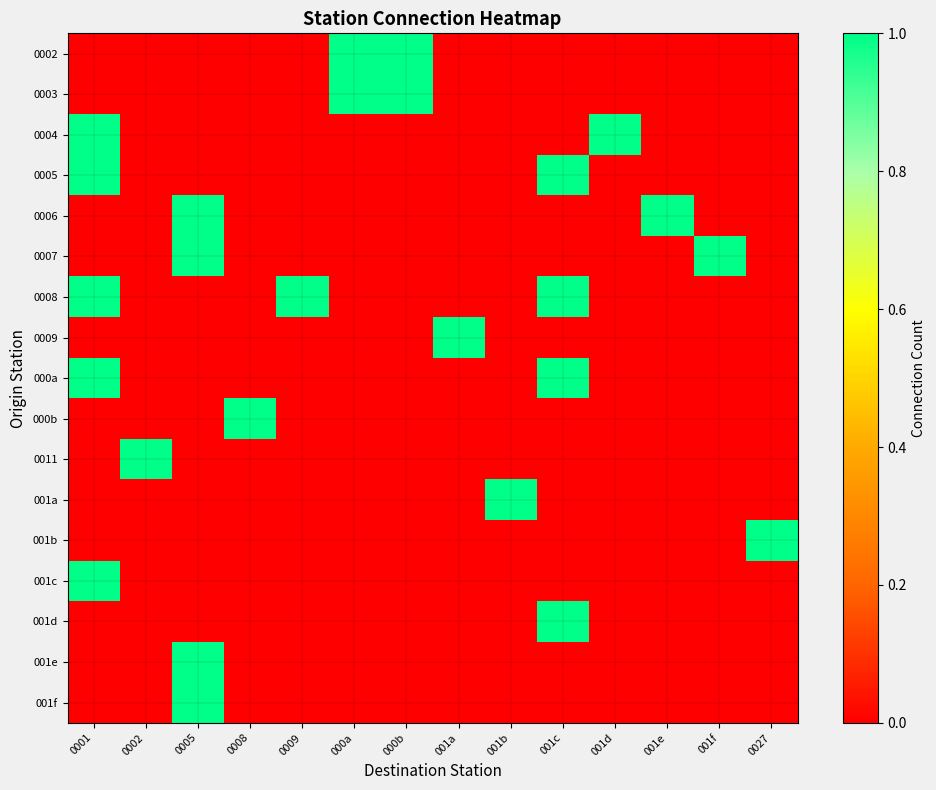

Reading left to right, what are all the values shown in this chart?

0002: 0001=0	0002=0	0005=0	0008=0	0009=0	000a=1	000b=1	001a=0	001b=0	001c=0	001d=0	001e=0	001f=0	0027=0
0003: 0001=0	0002=0	0005=0	0008=0	0009=0	000a=1	000b=1	001a=0	001b=0	001c=0	001d=0	001e=0	001f=0	0027=0
0004: 0001=1	0002=0	0005=0	0008=0	0009=0	000a=0	000b=0	001a=0	001b=0	001c=0	001d=1	001e=0	001f=0	0027=0
0005: 0001=1	0002=0	0005=0	0008=0	0009=0	000a=0	000b=0	001a=0	001b=0	001c=1	001d=0	001e=0	001f=0	0027=0
0006: 0001=0	0002=0	0005=1	0008=0	0009=0	000a=0	000b=0	001a=0	001b=0	001c=0	001d=0	001e=1	001f=0	0027=0
0007: 0001=0	0002=0	0005=1	0008=0	0009=0	000a=0	000b=0	001a=0	001b=0	001c=0	001d=0	001e=0	001f=1	0027=0
0008: 0001=1	0002=0	0005=0	0008=0	0009=1	000a=0	000b=0	001a=0	001b=0	001c=1	001d=0	001e=0	001f=0	0027=0
0009: 0001=0	0002=0	0005=0	0008=0	0009=0	000a=0	000b=0	001a=1	001b=0	001c=0	001d=0	001e=0	001f=0	0027=0
000a: 0001=1	0002=0	0005=0	0008=0	0009=0	000a=0	000b=0	001a=0	001b=0	001c=1	001d=0	001e=0	001f=0	0027=0
000b: 0001=0	0002=0	0005=0	0008=1	0009=0	000a=0	000b=0	001a=0	001b=0	001c=0	001d=0	001e=0	001f=0	0027=0
0011: 0001=0	0002=1	0005=0	0008=0	0009=0	000a=0	000b=0	001a=0	001b=0	001c=0	001d=0	001e=0	001f=0	0027=0
001a: 0001=0	0002=0	0005=0	0008=0	0009=0	000a=0	000b=0	001a=0	001b=1	001c=0	001d=0	001e=0	001f=0	0027=0
001b: 0001=0	0002=0	0005=0	0008=0	0009=0	000a=0	000b=0	001a=0	001b=0	001c=0	001d=0	001e=0	001f=0	0027=1
001c: 0001=1	0002=0	0005=0	0008=0	0009=0	000a=0	000b=0	001a=0	001b=0	001c=0	001d=0	001e=0	001f=0	0027=0
001d: 0001=0	0002=0	0005=0	0008=0	0009=0	000a=0	000b=0	001a=0	001b=0	001c=1	001d=0	001e=0	001f=0	0027=0
001e: 0001=0	0002=0	0005=1	0008=0	0009=0	000a=0	000b=0	001a=0	001b=0	001c=0	001d=0	001e=0	001f=0	0027=0
001f: 0001=0	0002=0	0005=1	0008=0	0009=0	000a=0	000b=0	001a=0	001b=0	001c=0	001d=0	001e=0	001f=0	0027=0